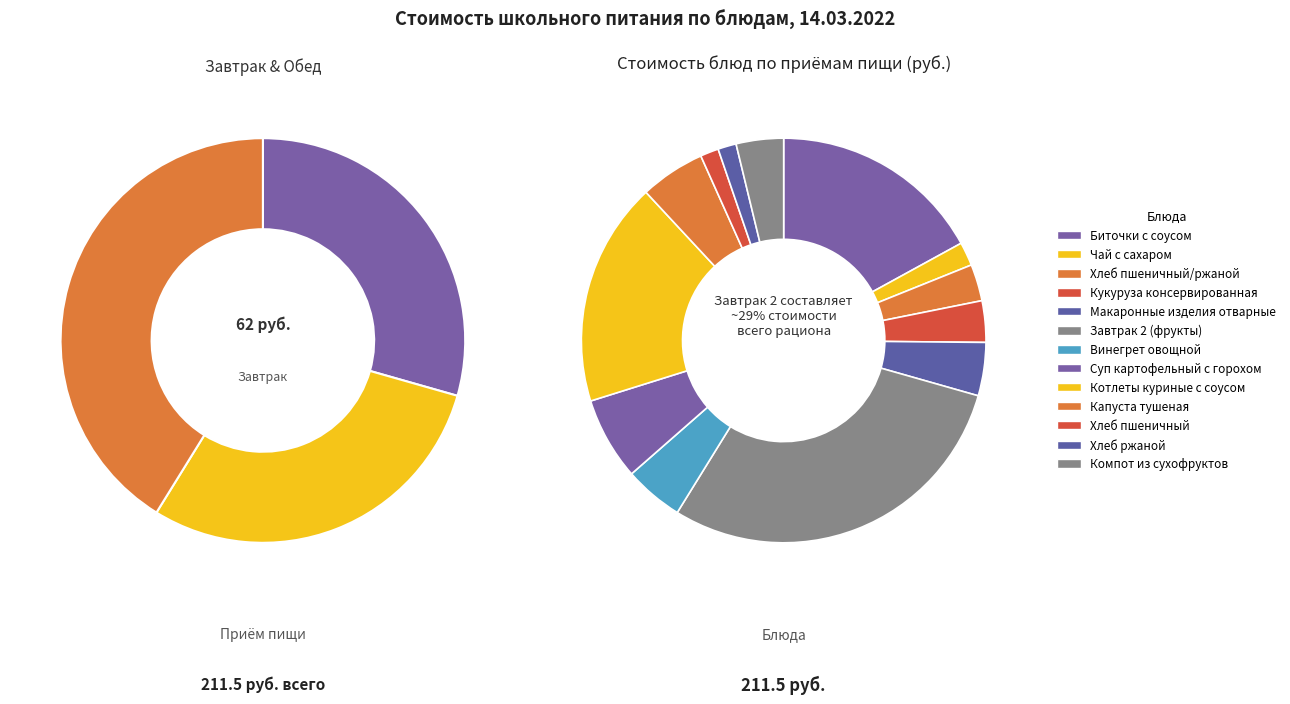

To the nearest percent, what is the combined percentage of Завтрак 2 (фрукты) and Биточки с соусом?

46%